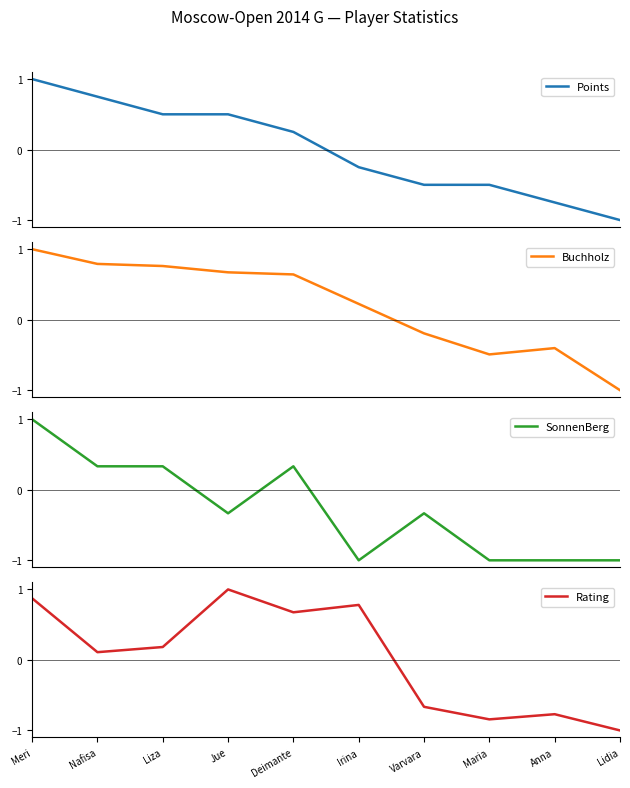

Where does the Points series first go above 0?

Meri